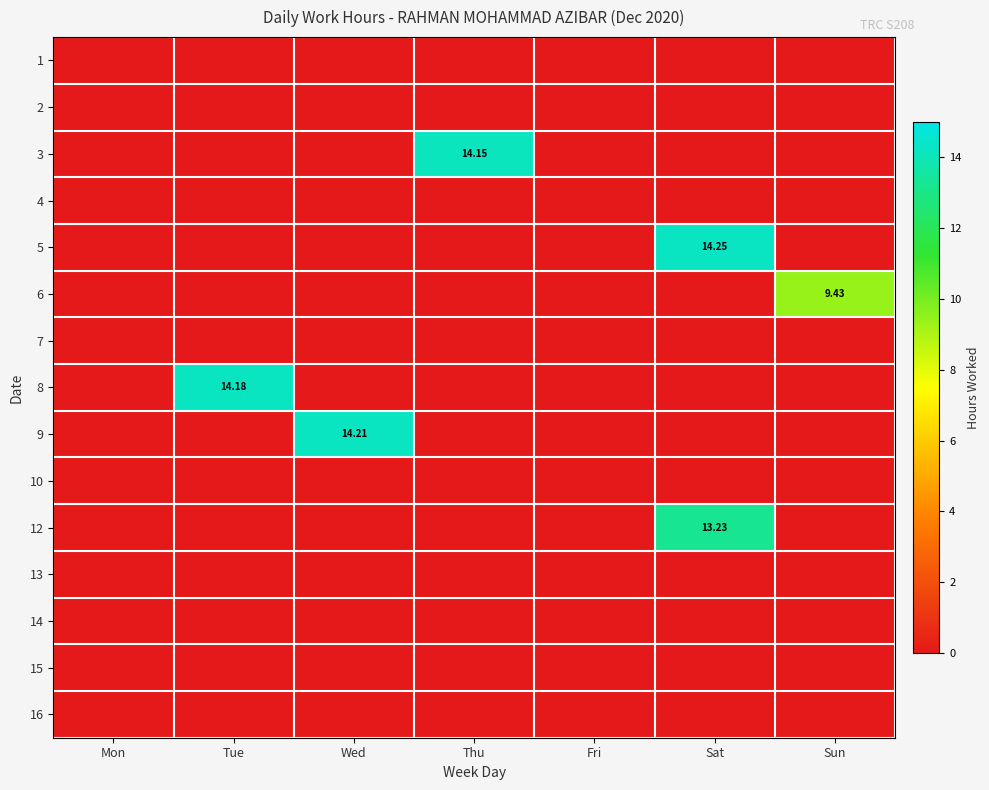

How many data points in 12 are above 0?

1